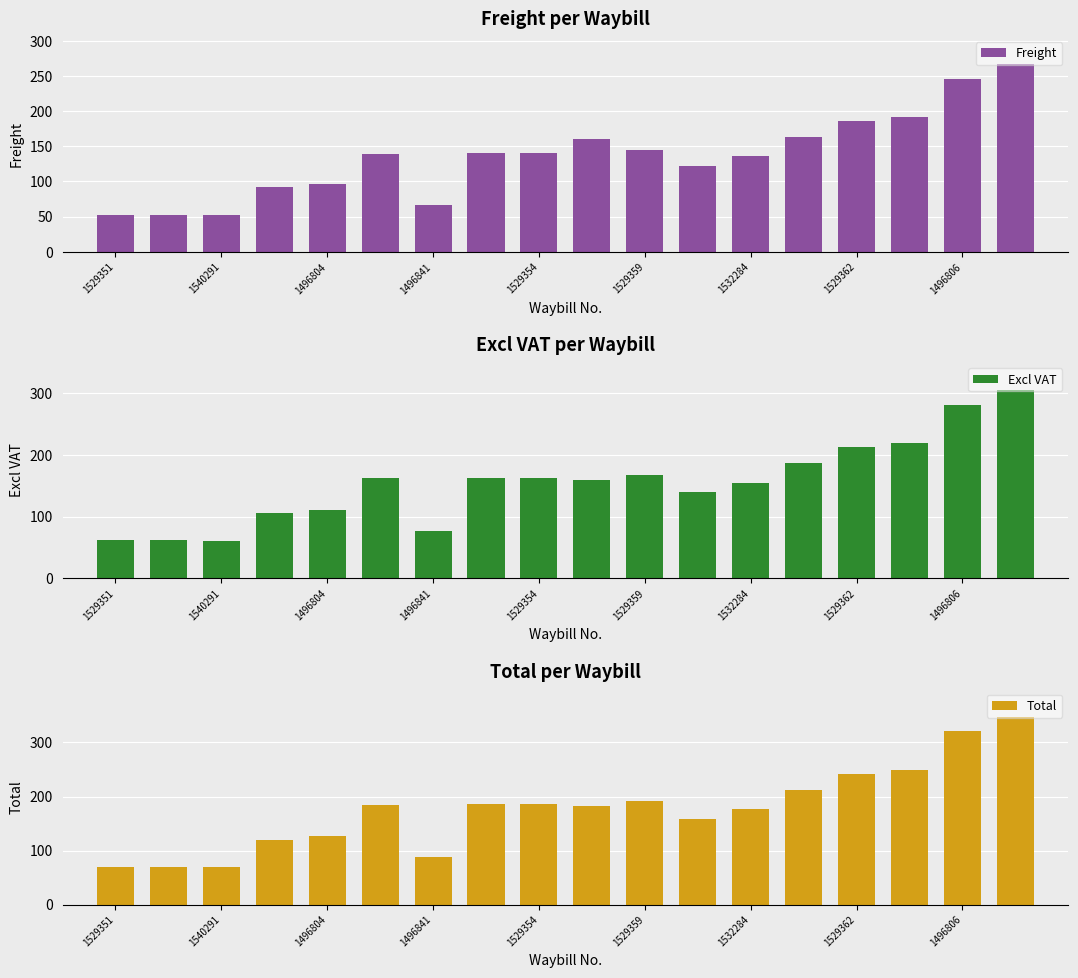

What is the difference between the second highest and second lowest values in the Total series?

250.5